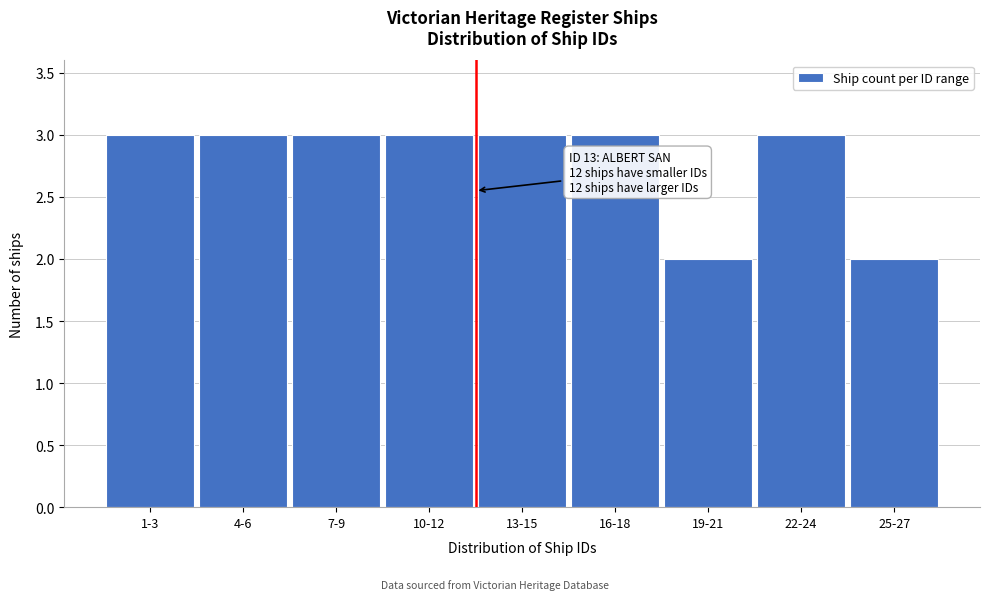

Reading left to right, list all the values displayed in this chart.

3	3	3	3	3	3	2	3	2